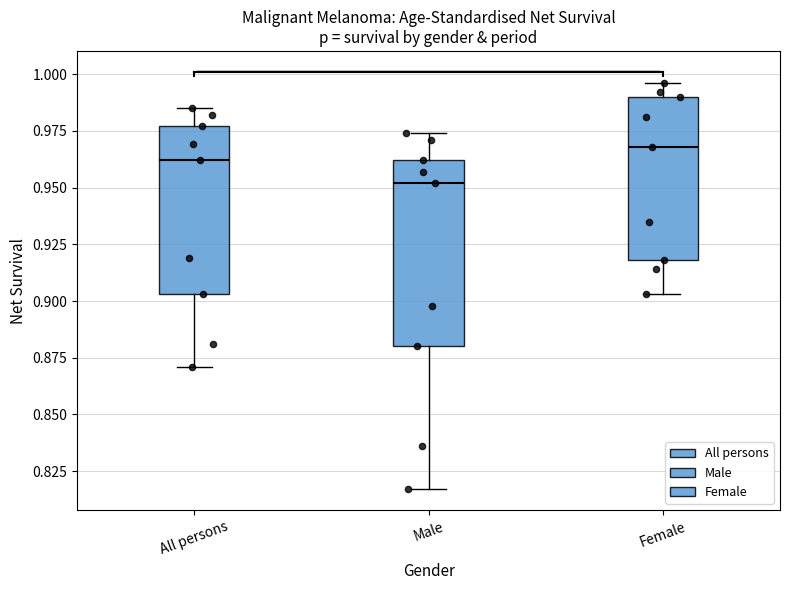

Reading left to right, read every box against the y-axis: the position of its median line, the range the box covers, and the ends of its whiskers. The values are not printed on the chart, so give them approximately, as read against the axis.

All persons: median 0.960, box 0.905 to 0.975, whiskers 0.870 to 0.985
Male: median 0.950, box 0.880 to 0.960, whiskers 0.815 to 0.975
Female: median 0.970, box 0.920 to 0.990, whiskers 0.905 to 0.995